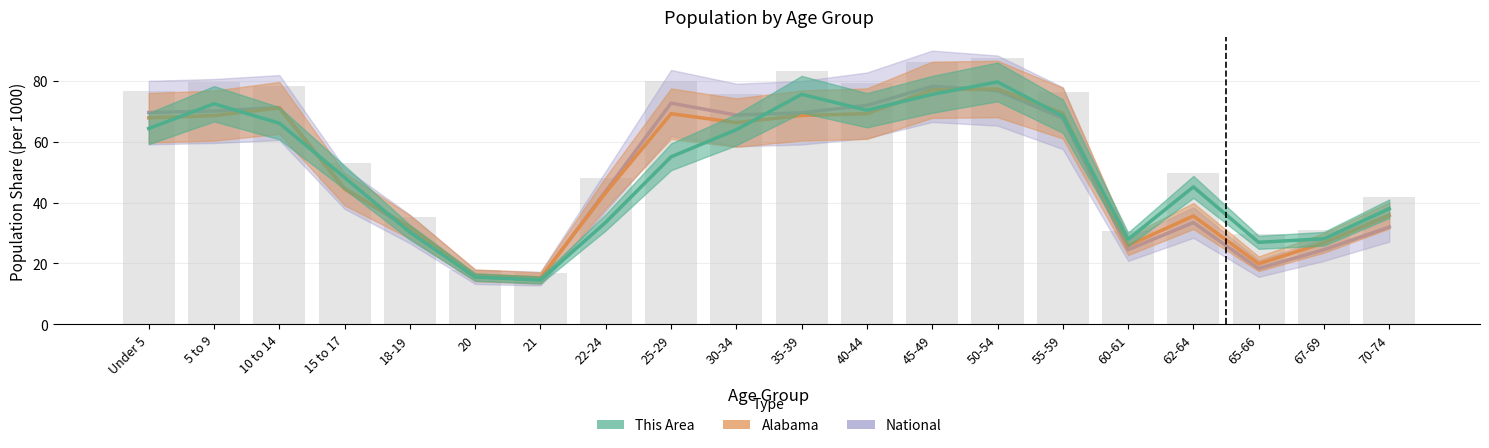

What is the difference between the highest and lowest values at 15 to 17?

3.8